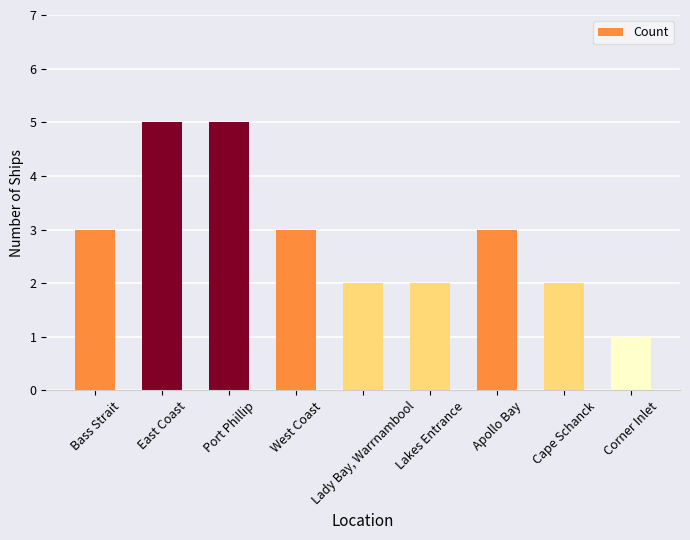

What is the label of the 3rd bar from the left?

Port Phillip